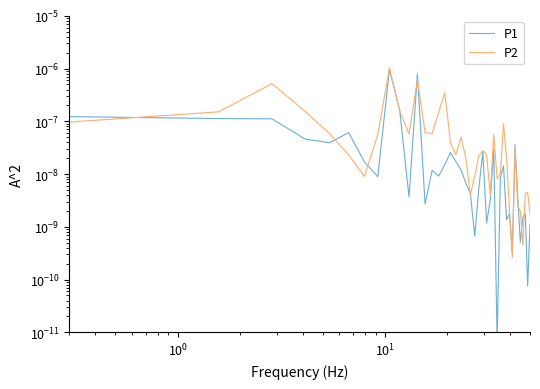

How many intersections are there between P1 and P2?

13